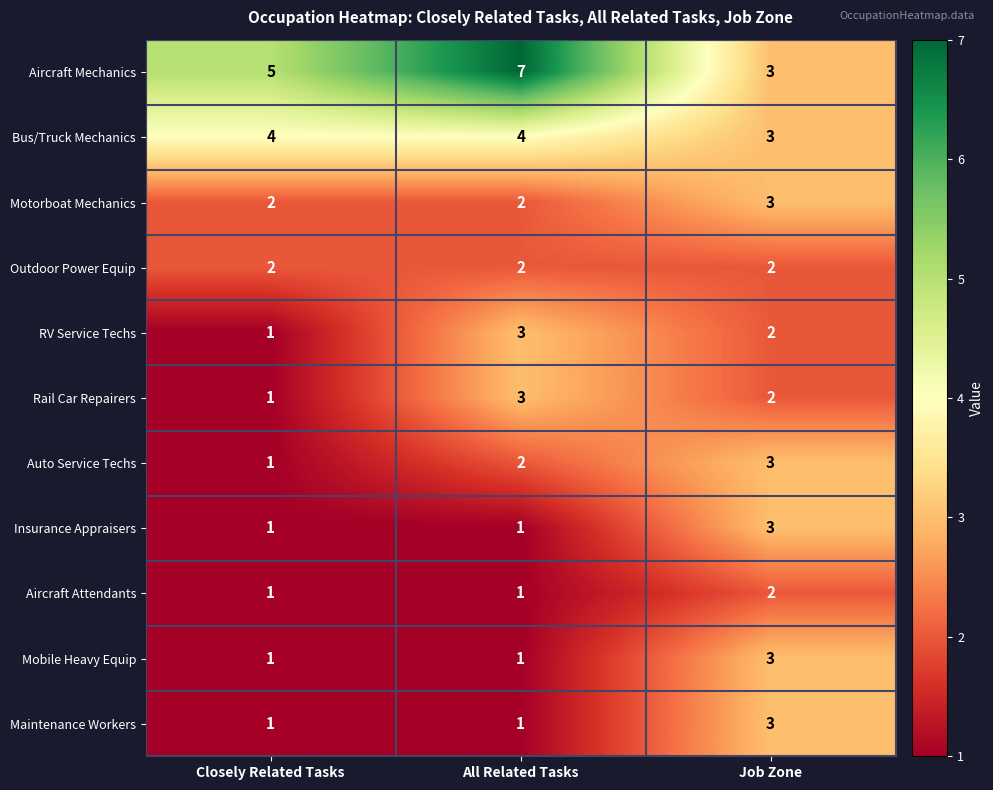

What is the spread (max minus min) of values at Closely Related Tasks?

4